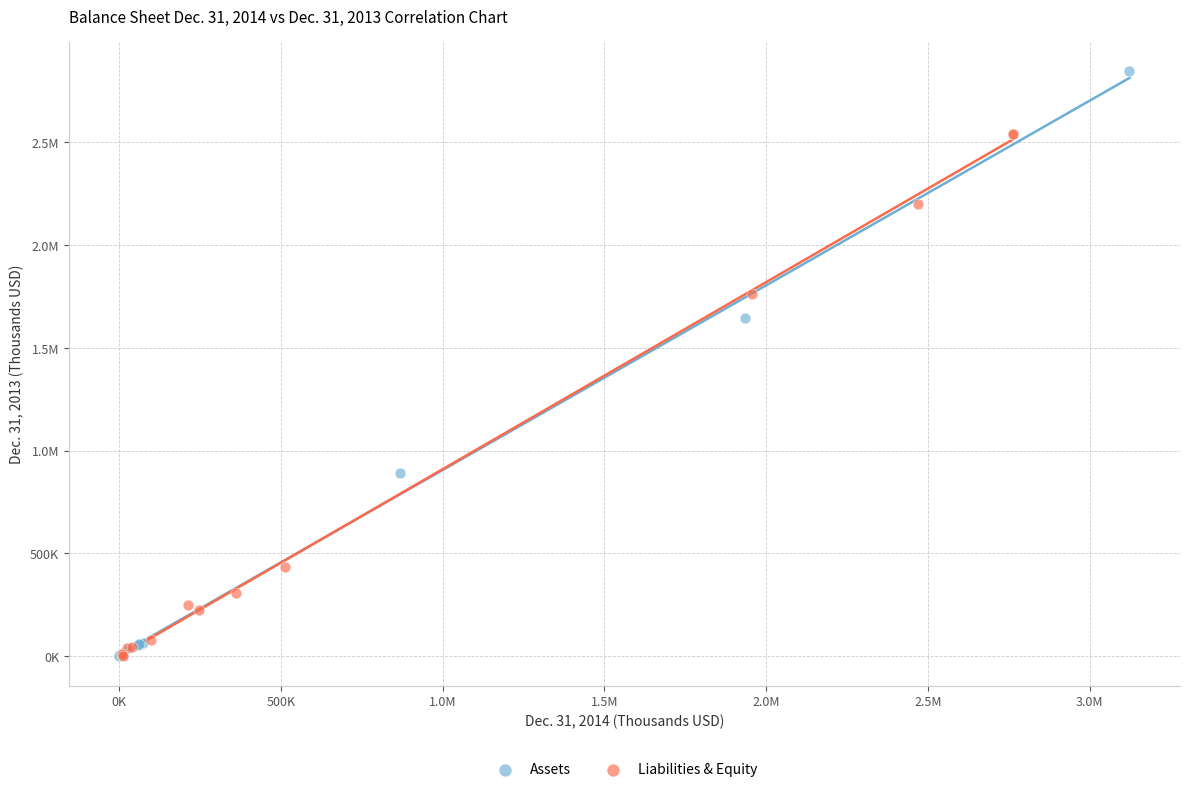

What are all the series names shown in the legend?

Assets, Liabilities & Equity